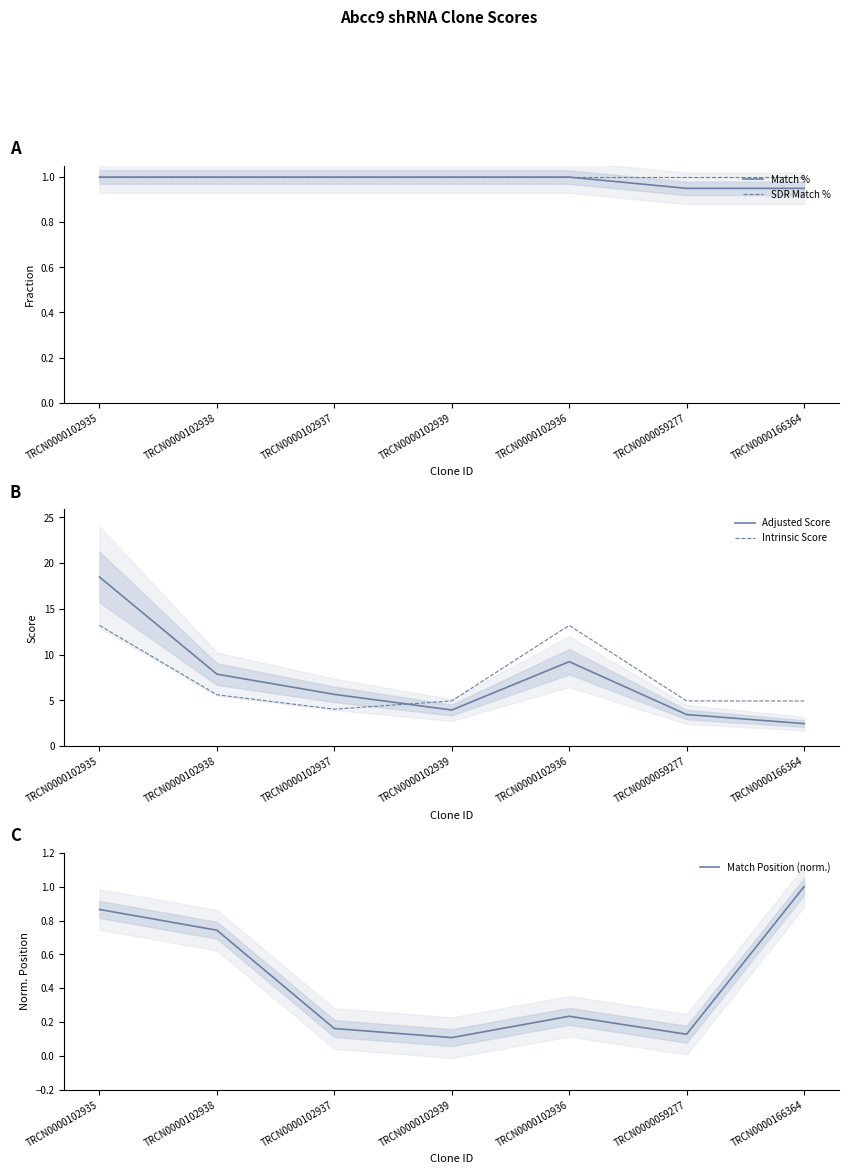

What are all the series names shown in the legend?

Match %, SDR Match %, Adjusted Score, Intrinsic Score, Match Position (norm.)